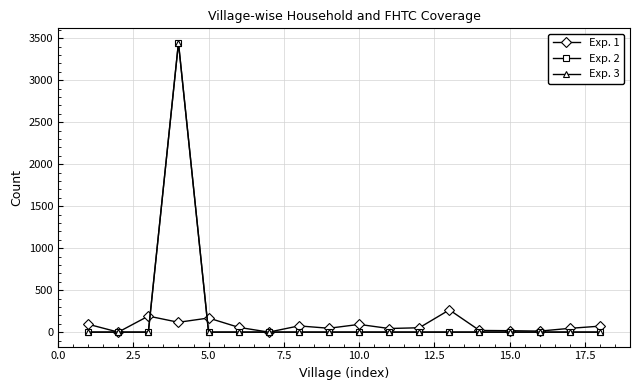

Is this an area chart (filled region under the line)?

No